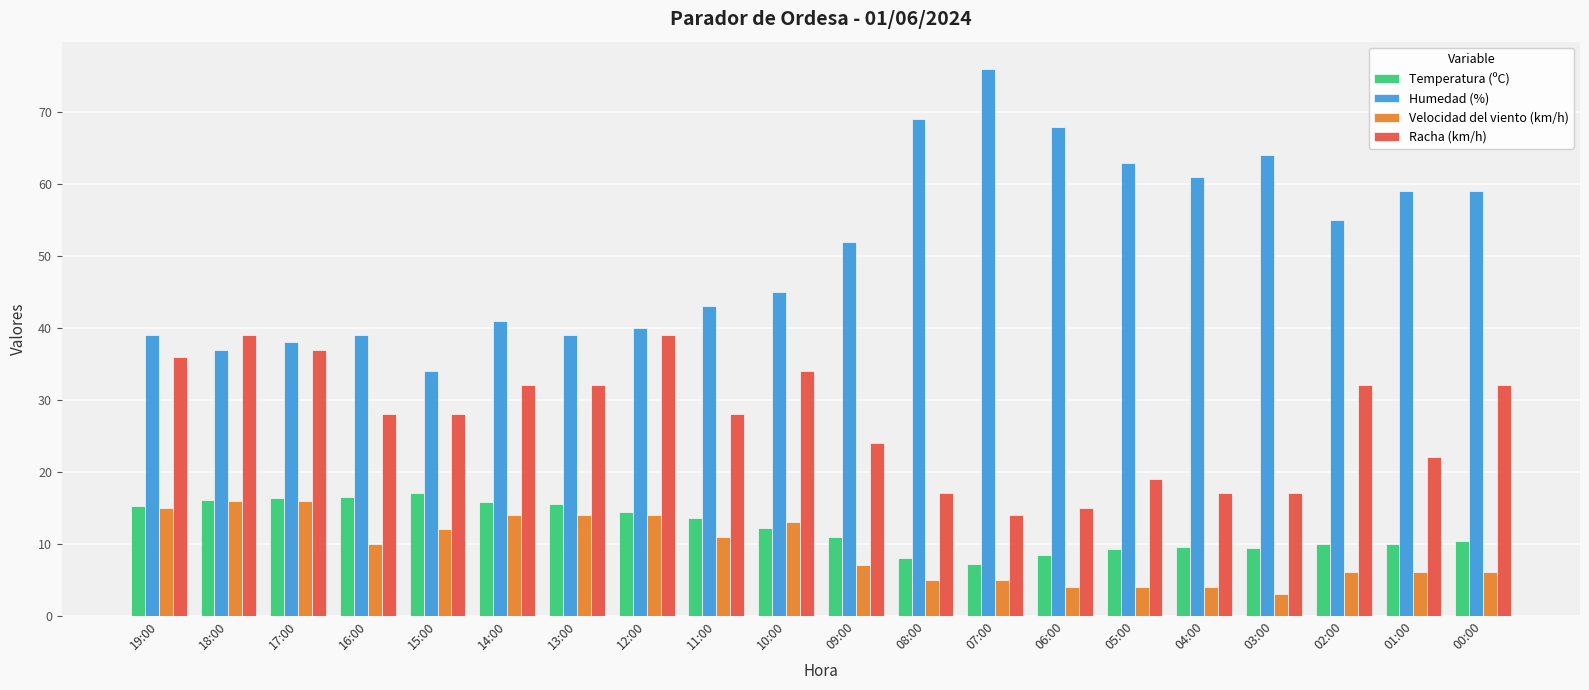

What are all the series names shown in the legend?

Temperatura (ºC), Humedad (%), Velocidad del viento (km/h), Racha (km/h)